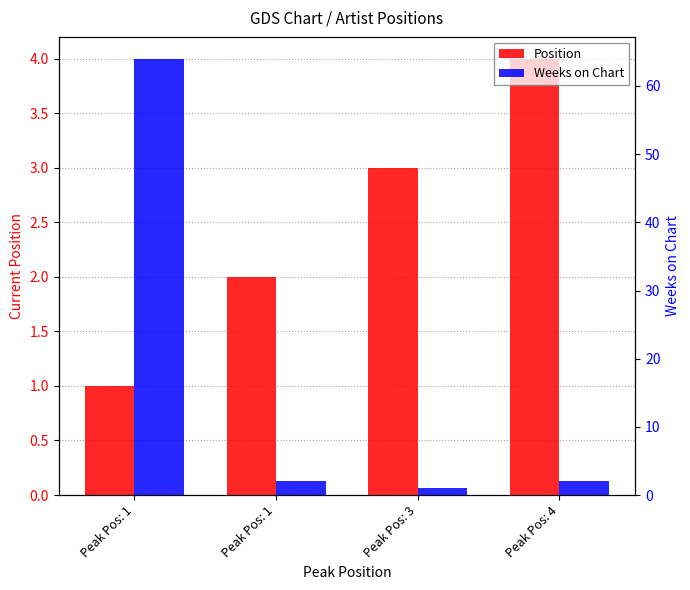

Reading right to left, transcribe all the data shown in this chart.

Position: 4	3	2	1
Weeks on Chart: 2	1	2	64